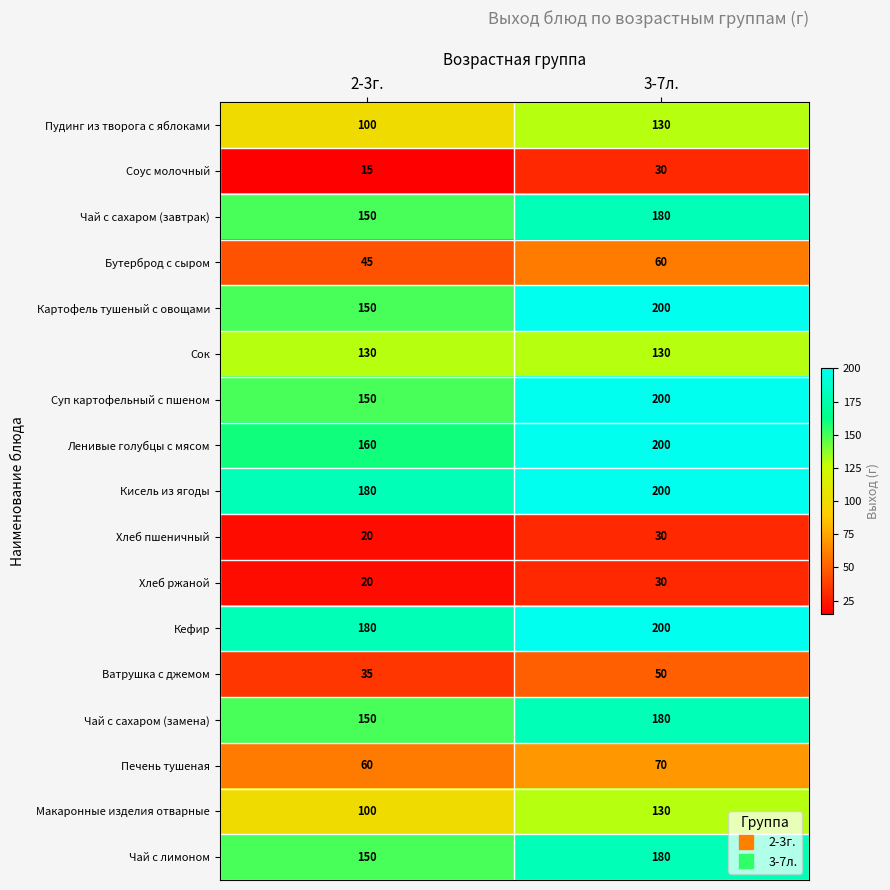

What is the spread (max minus min) of values at 3-7л.?

170